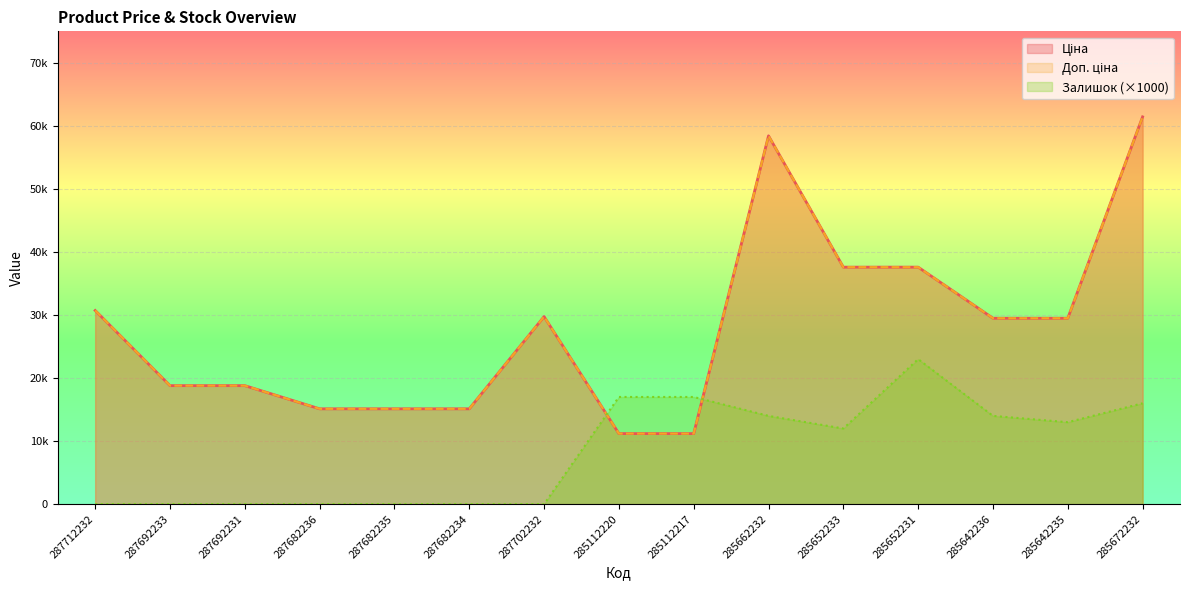

True or false: Ціна has more than 1 points higher than both neighbors.

True